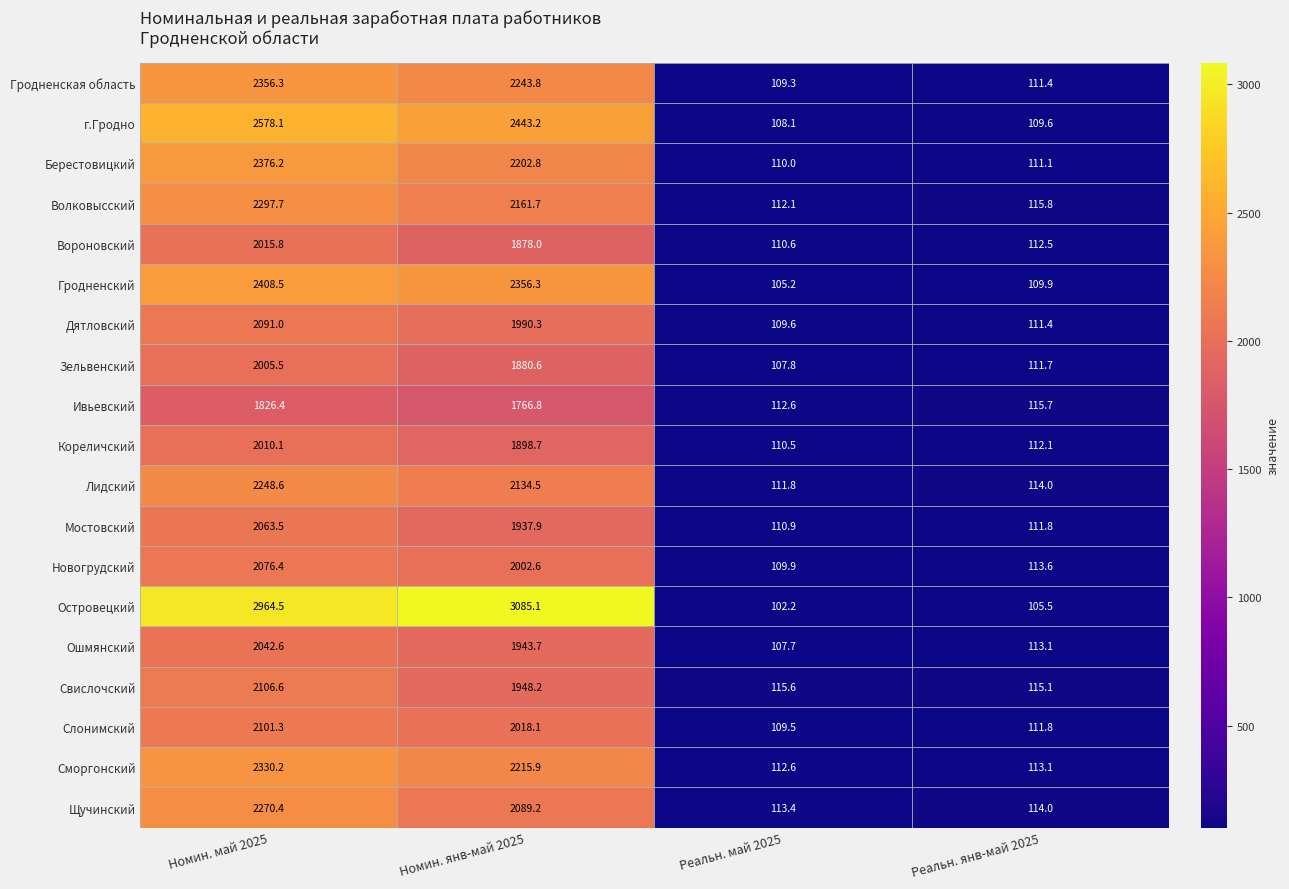

Which series changed the most between Номин. янв-май 2025 and Реальн. янв-май 2025?

Островецкий